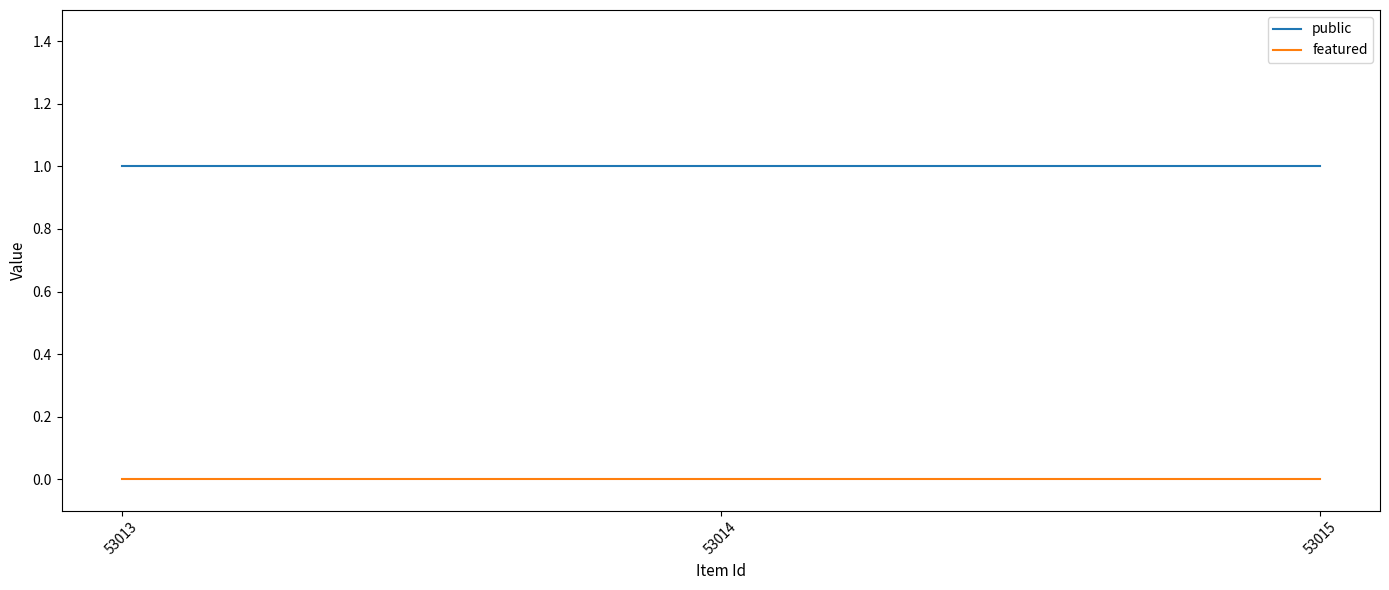

Reading left to right, what are all the values shown in this chart?

public: 53013=1	53014=1	53015=1
featured: 53013=0	53014=0	53015=0